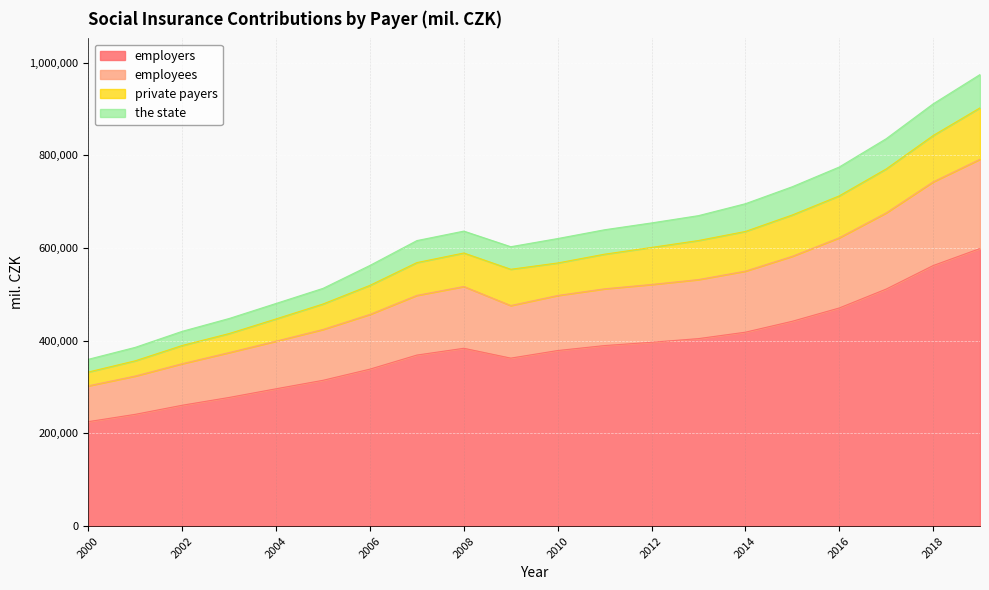

What are all the series names shown in the legend?

employers, employees, private payers, the state